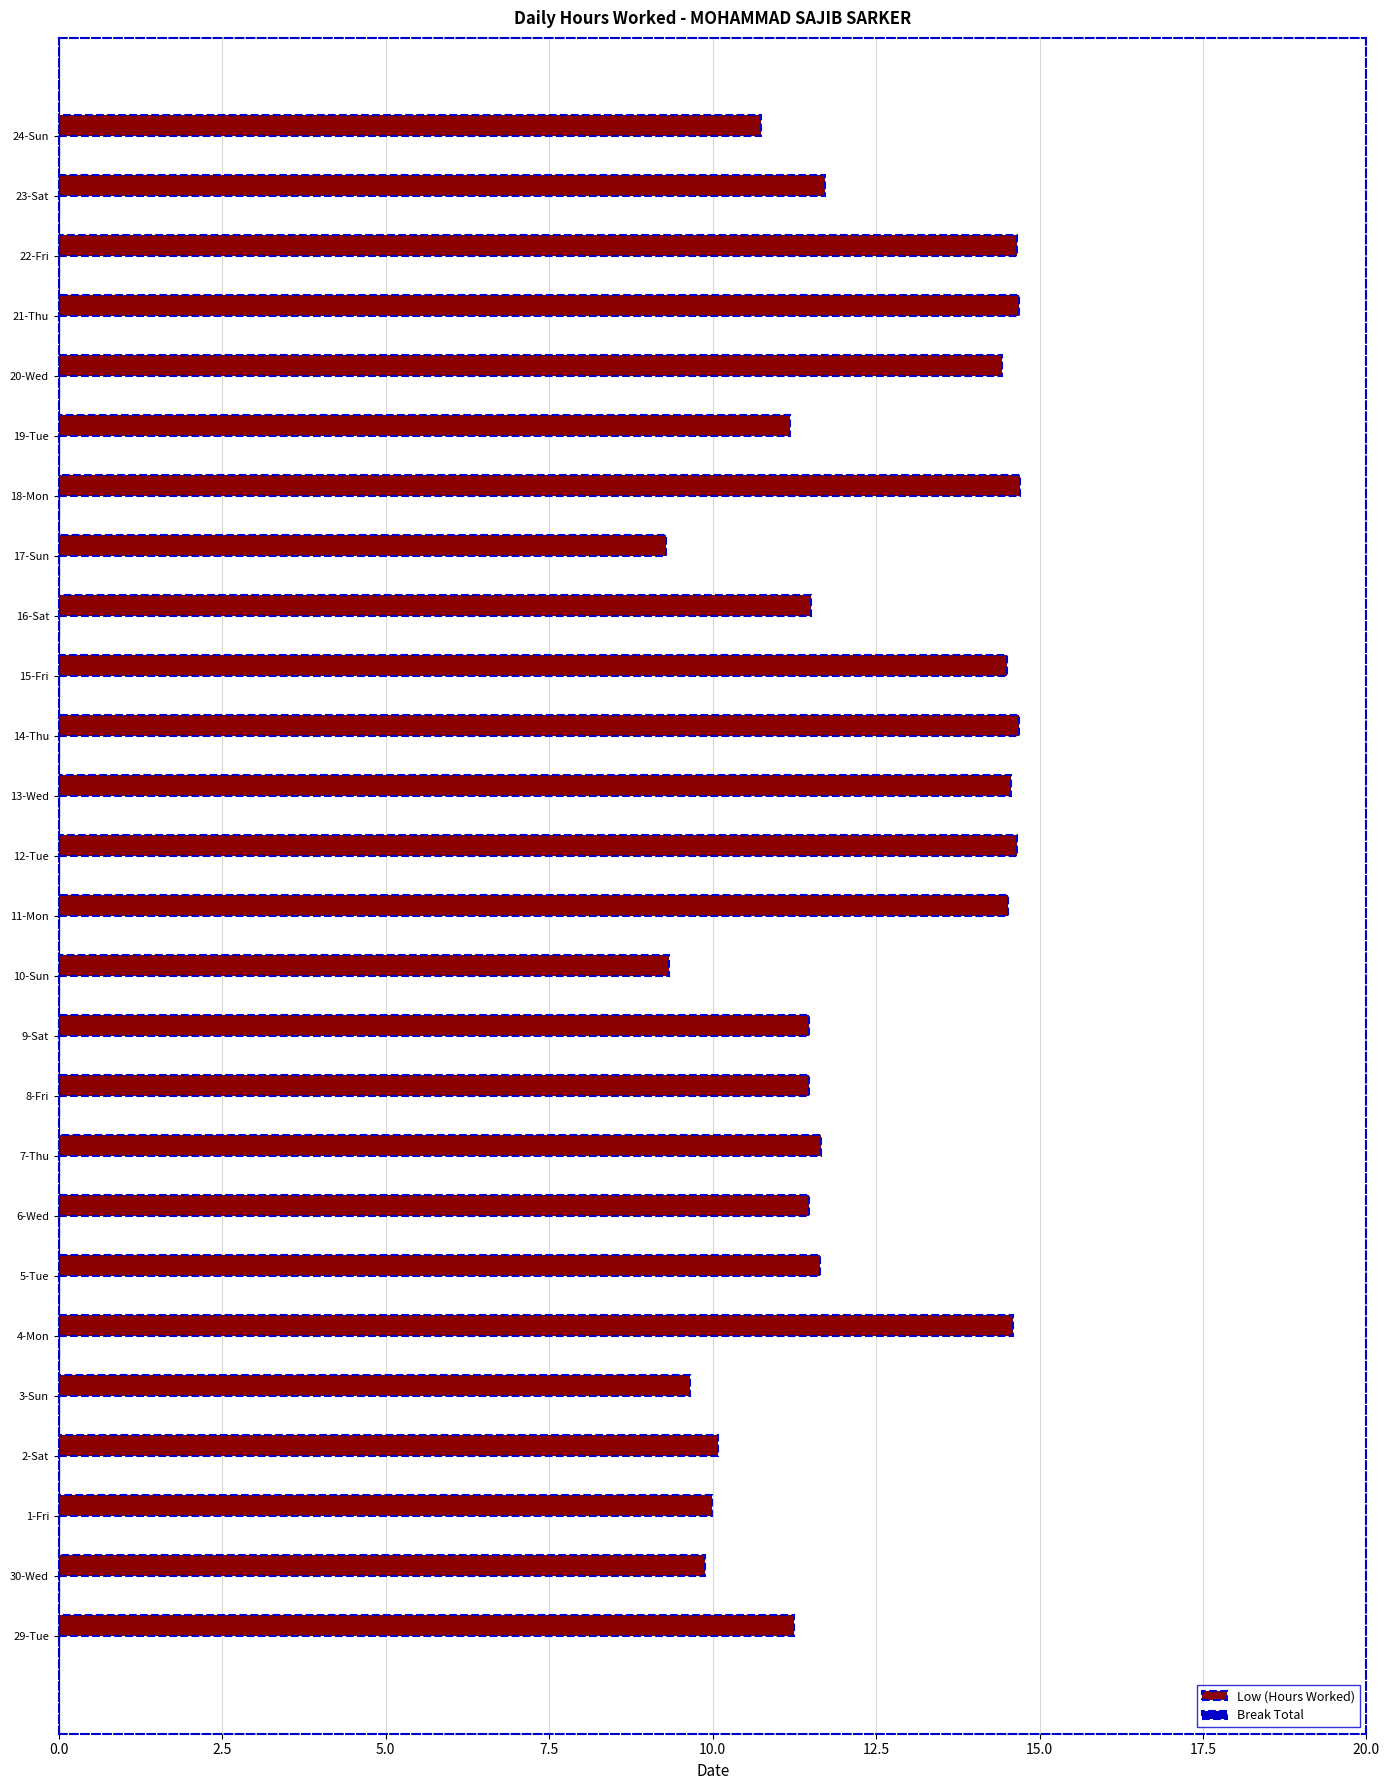

What is the sum of all values?

318.3